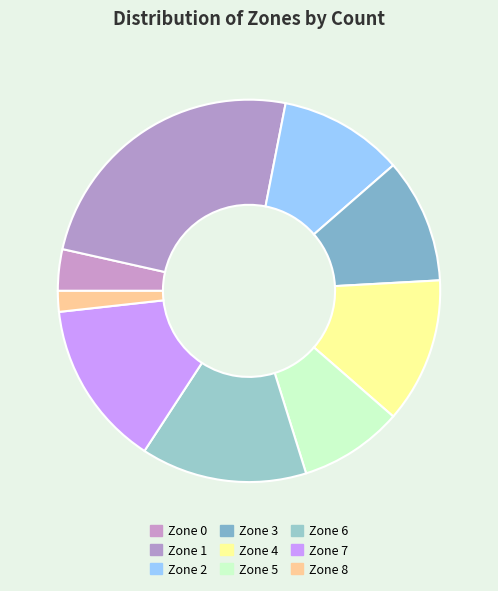

What is the change in value from Zone 2 to Zone 5?

-1